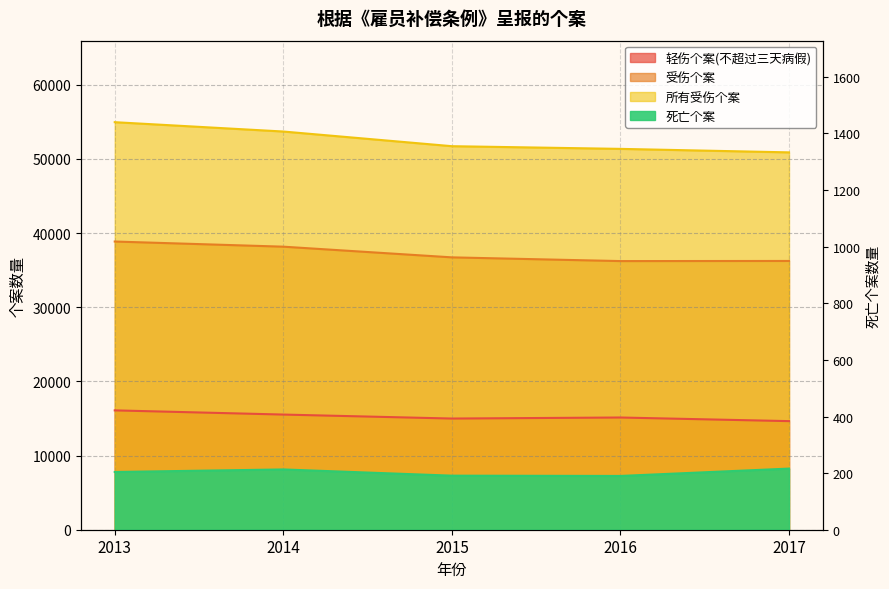

Which category has the lowest value in the 死亡个案 series?

2016